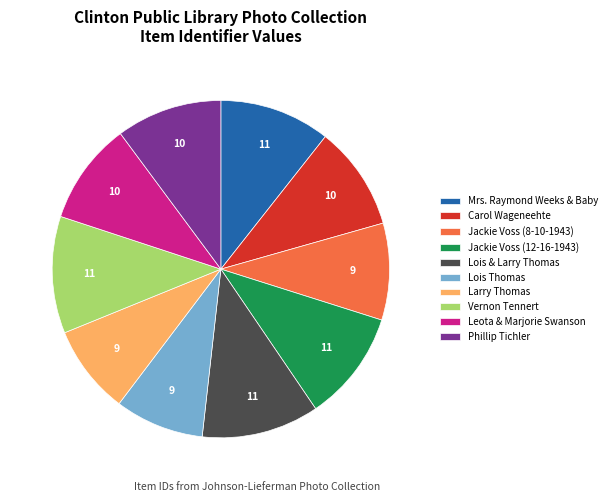

Count the number of slices in the pie.

10